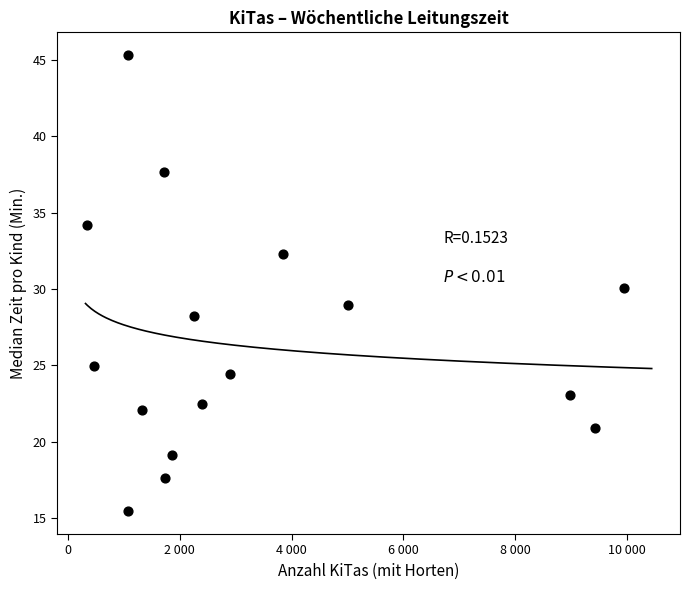

What is the range of X values (max minus min)?

9585.0